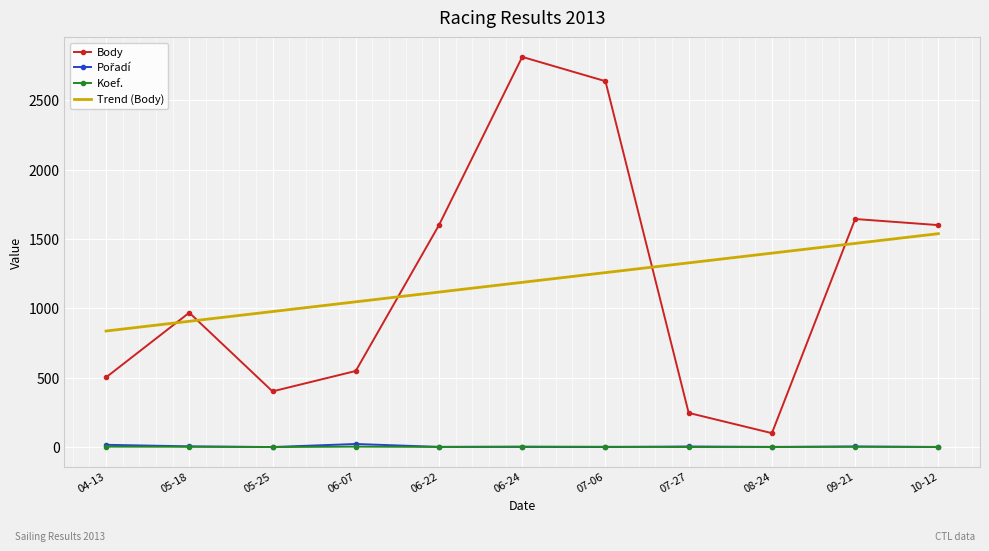

What is the spread (max minus min) of values at 06-22?

1598.0